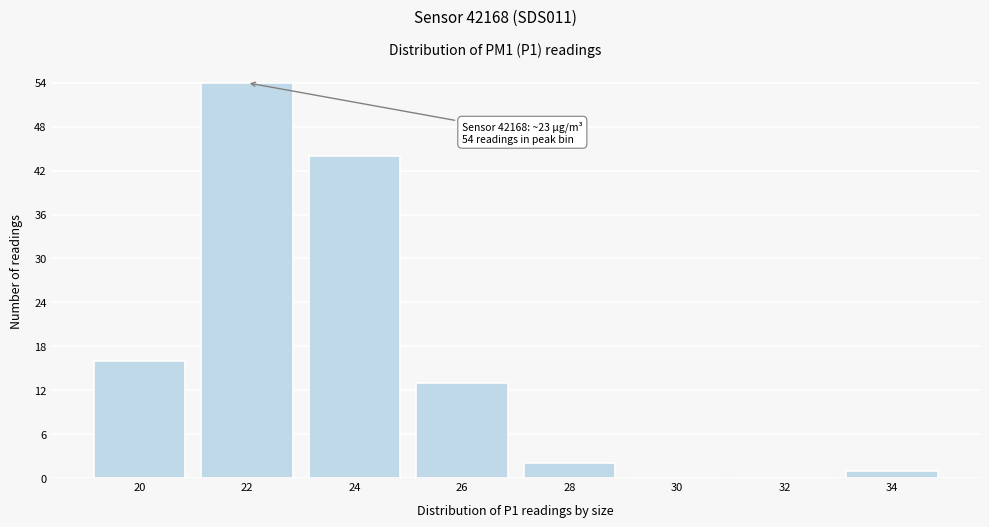

Reading right to left, transcribe all the data shown in this chart.

34=1	32=0	30=0	28=2	26=13	24=44	22=54	20=16